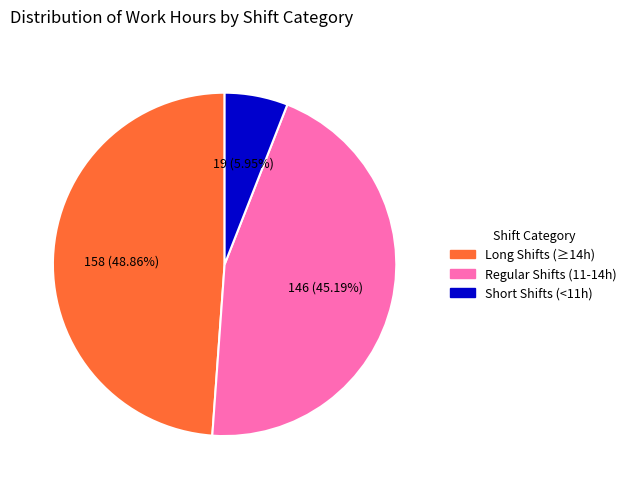

Count the number of slices in the pie.

3